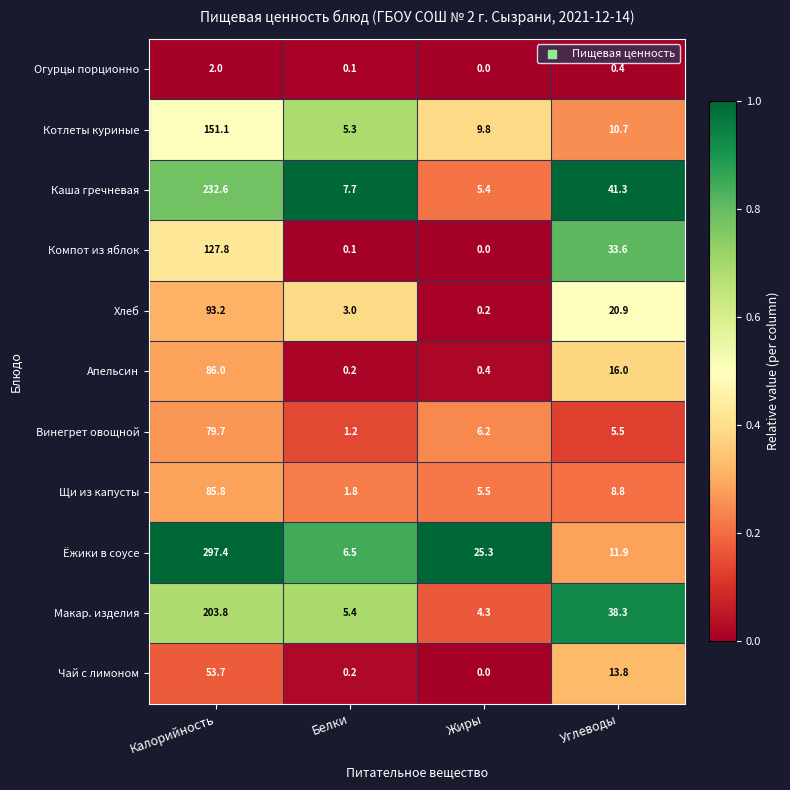

Which series has the widest spread of values?

Ёжики в соусе